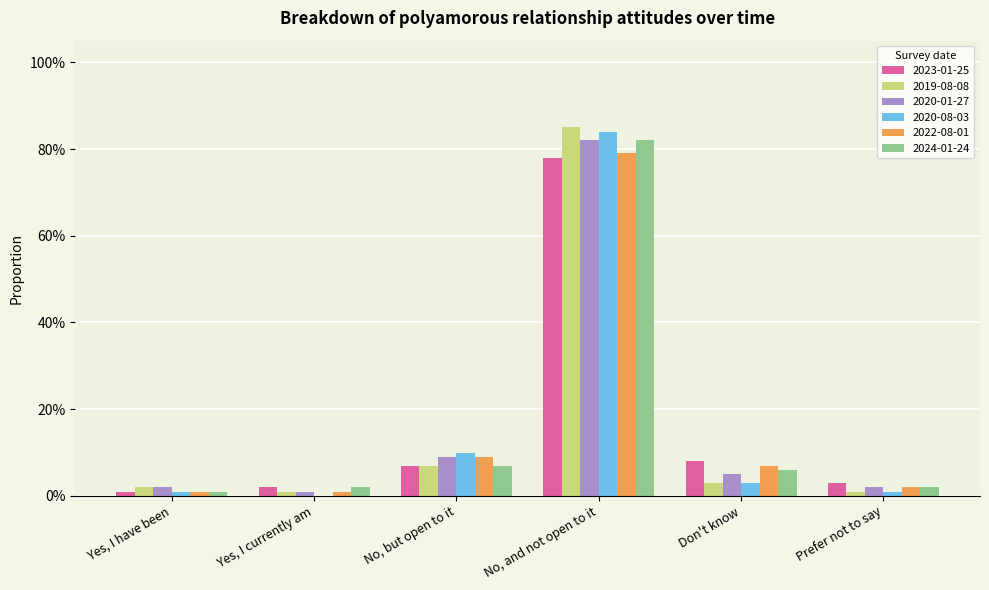

What are all the series names shown in the legend?

2023-01-25, 2019-08-08, 2020-01-27, 2020-08-03, 2022-08-01, 2024-01-24